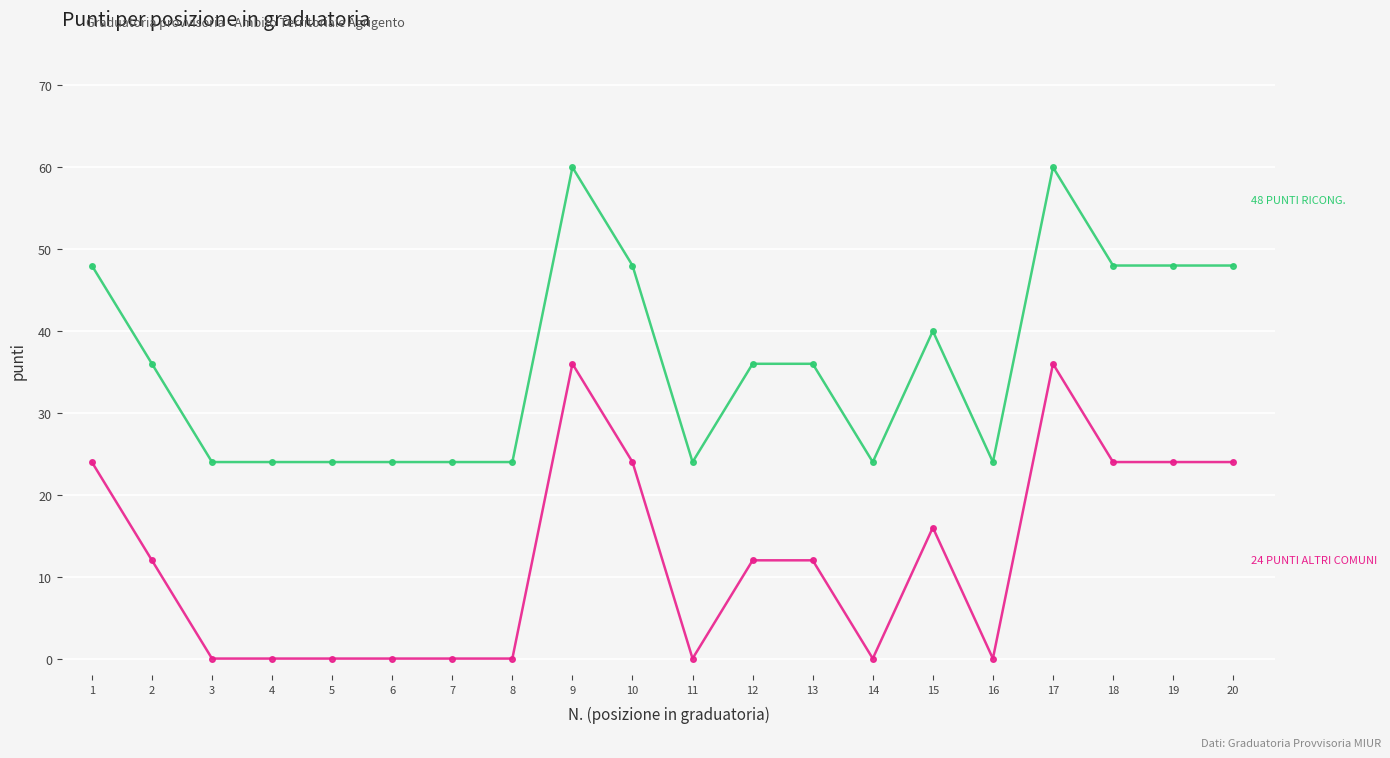

What is the total value across all series at 17?

96